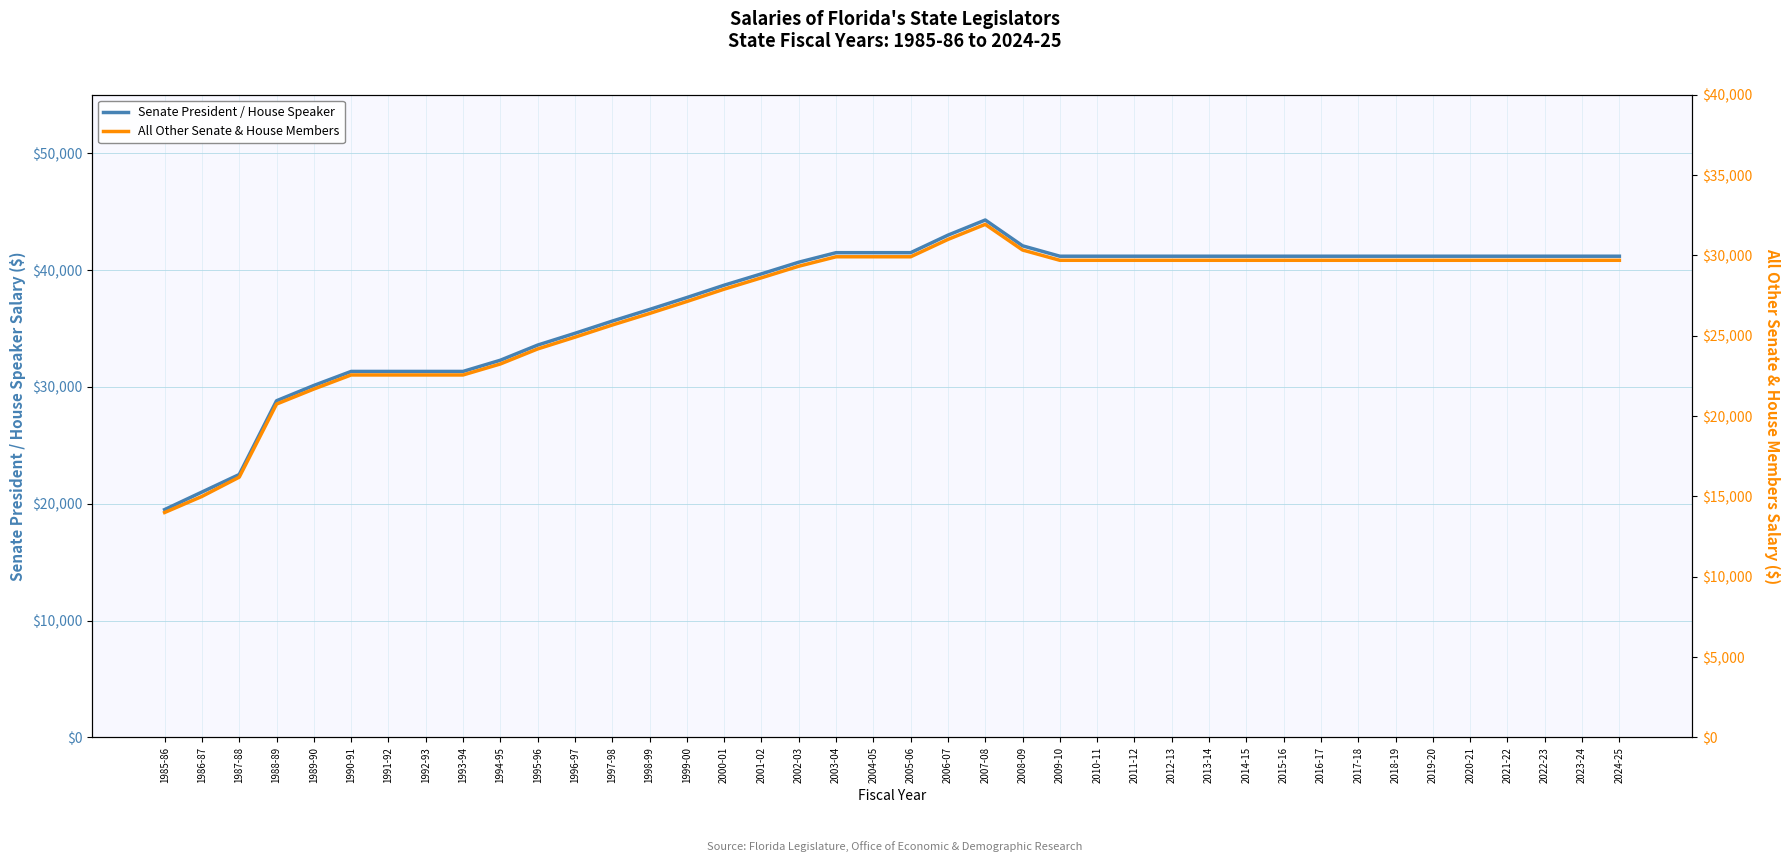

Between 1995-96 and 1998-99, which is larger?

1998-99